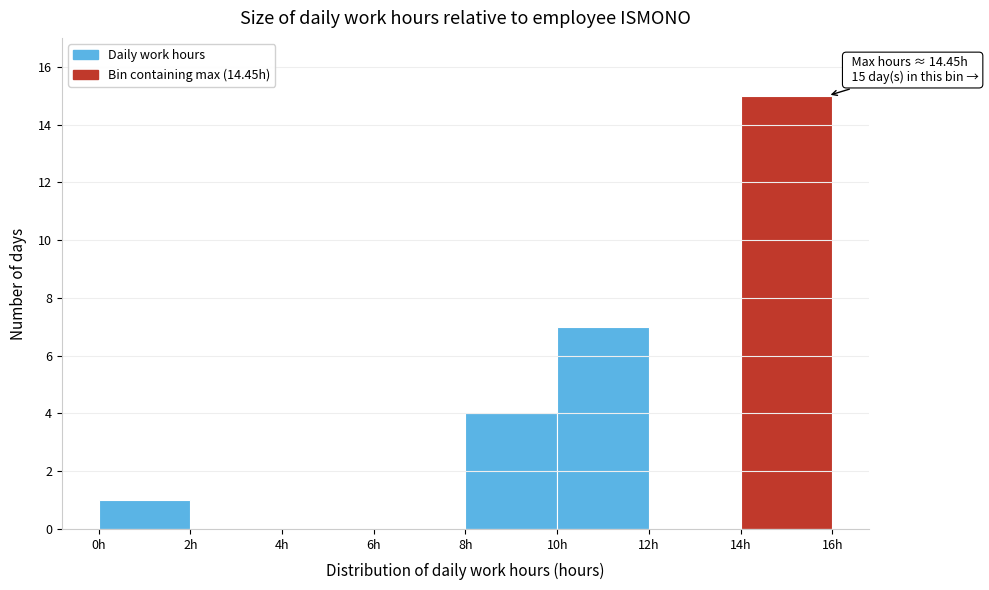

Over which range of the x-axis is the bar tallest?

14 to 16